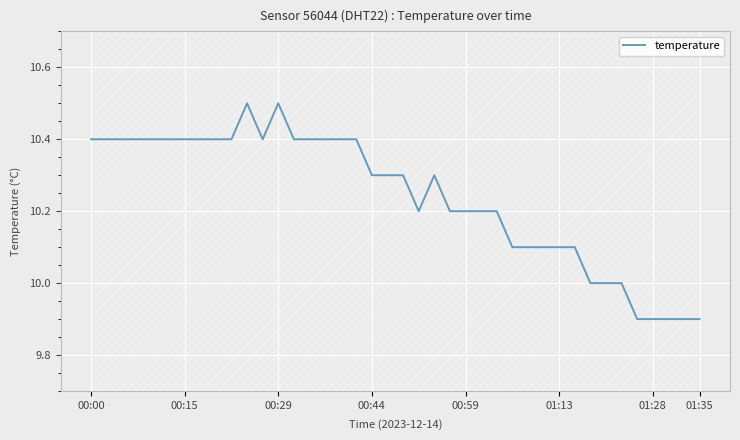

The value of temperature at 00:29 is 10.5. True or false?

True